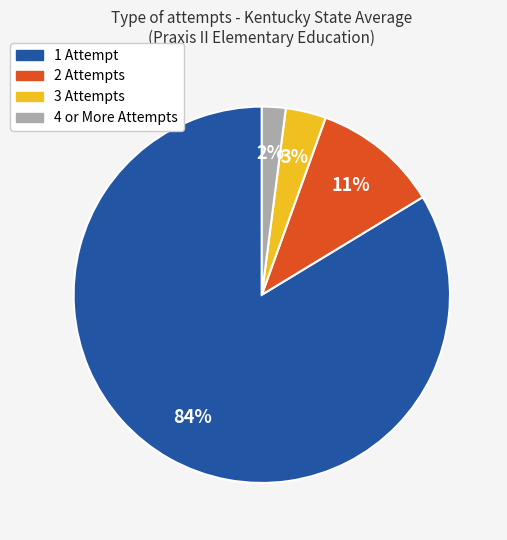

To the nearest percent, what is the difference between the 3 Attempts and 4 or More Attempts slice percentages?

1%